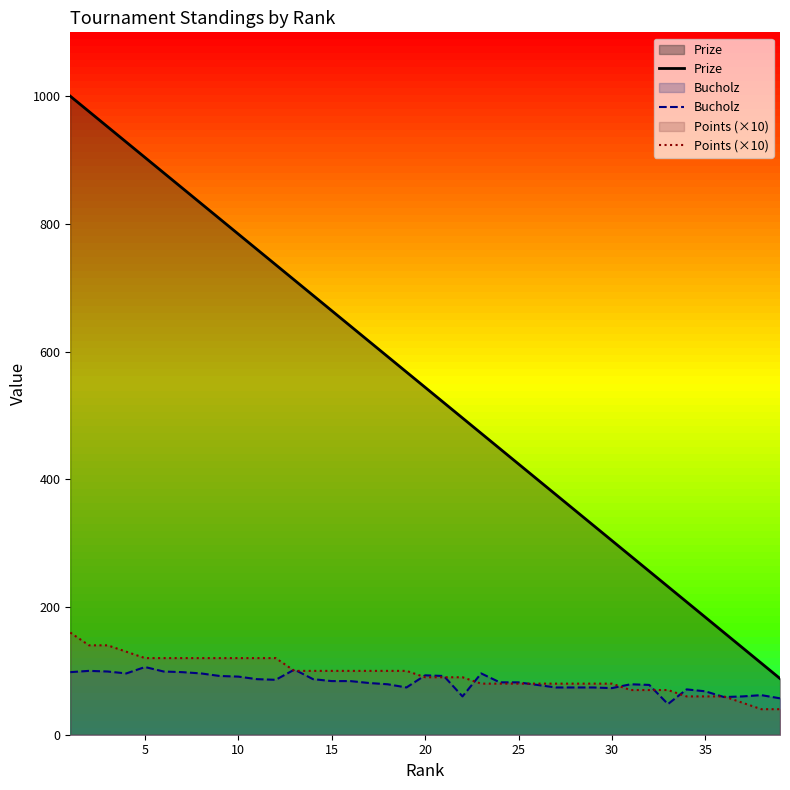

Rank the series by their maximum value, from lowest to highest.

Bucholz, Points (×10), Prize